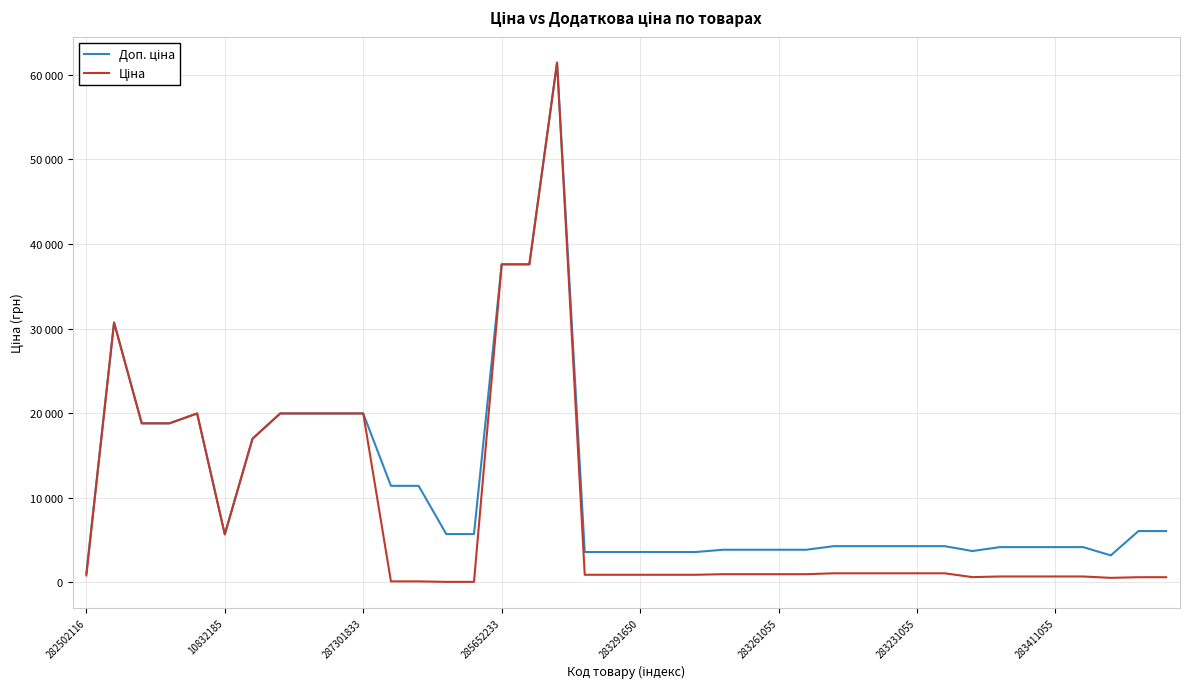

List the series in order of their overall mean, highest first.

Доп. ціна, Ціна